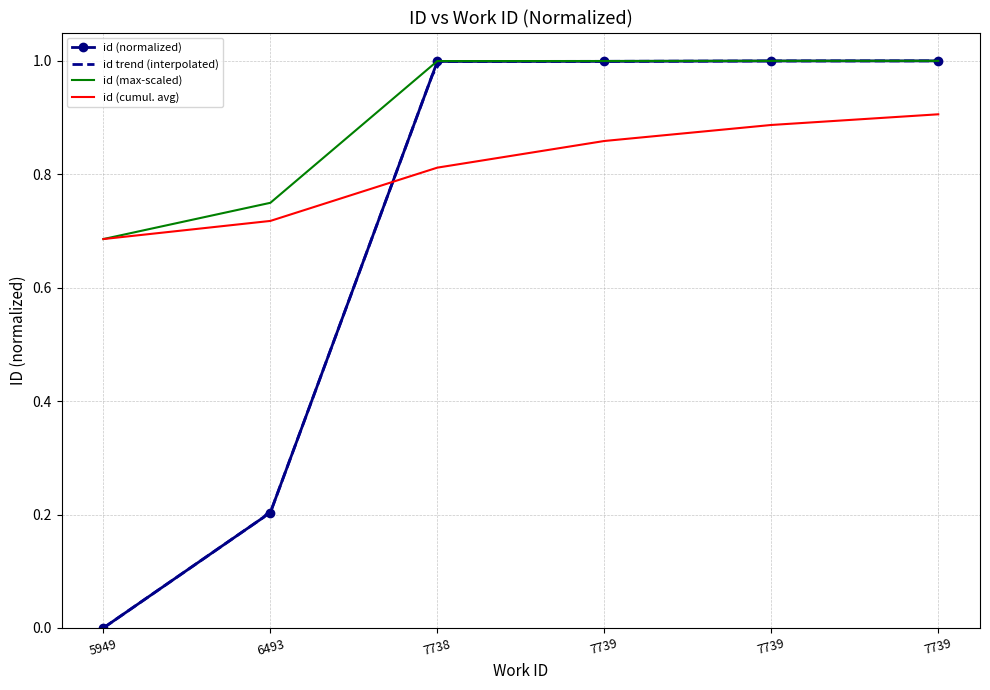

Is it true that the value at 7738 is 1.7?

False